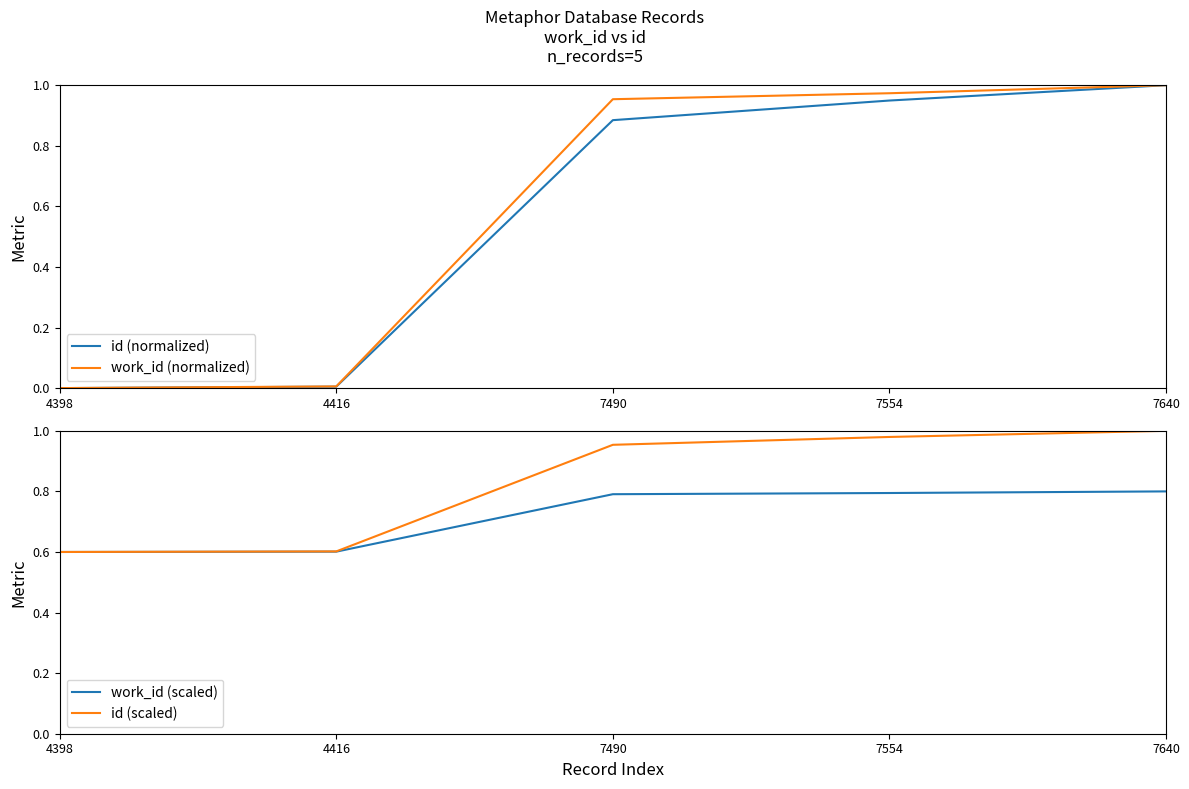

After their last crossing, which series has the higher values: work_id (normalized) or work_id (scaled)?

work_id (normalized)